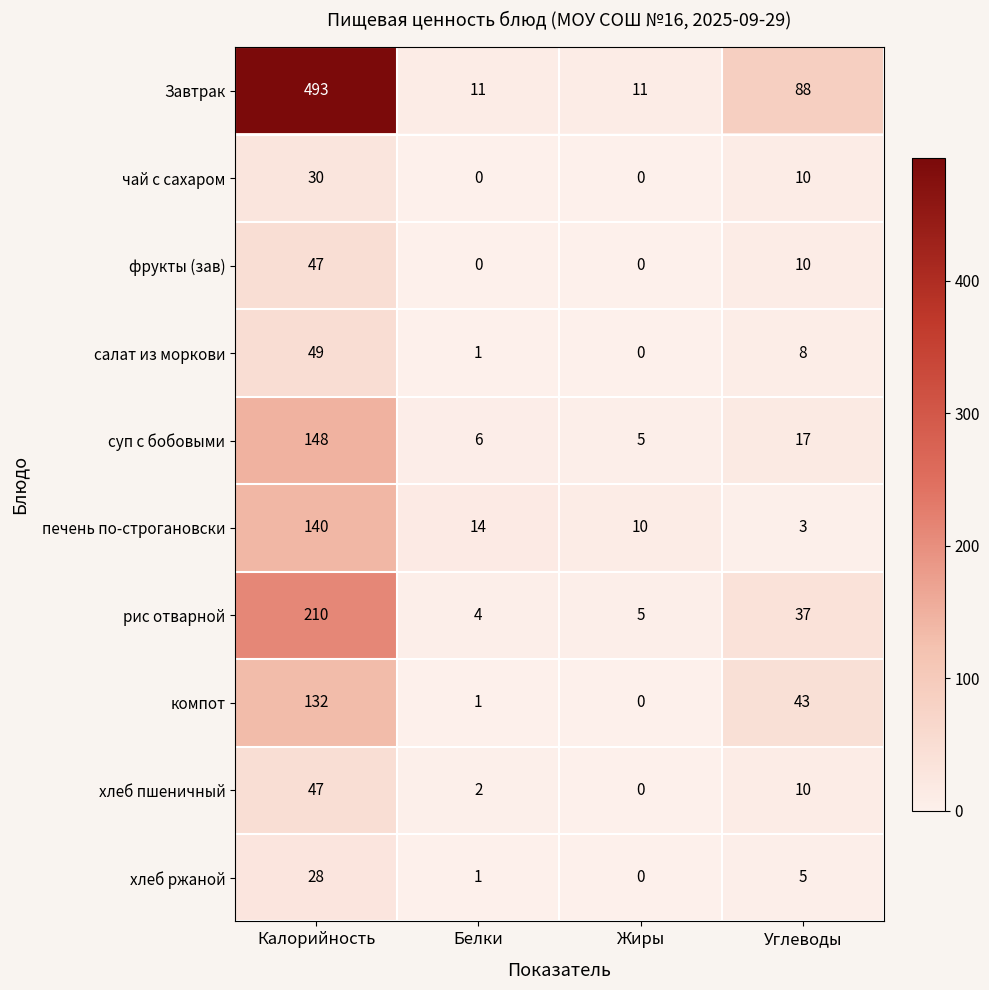

List the labels in order of хлеб пшеничный value, largest first.

Калорийность, Углеводы, Белки, Жиры